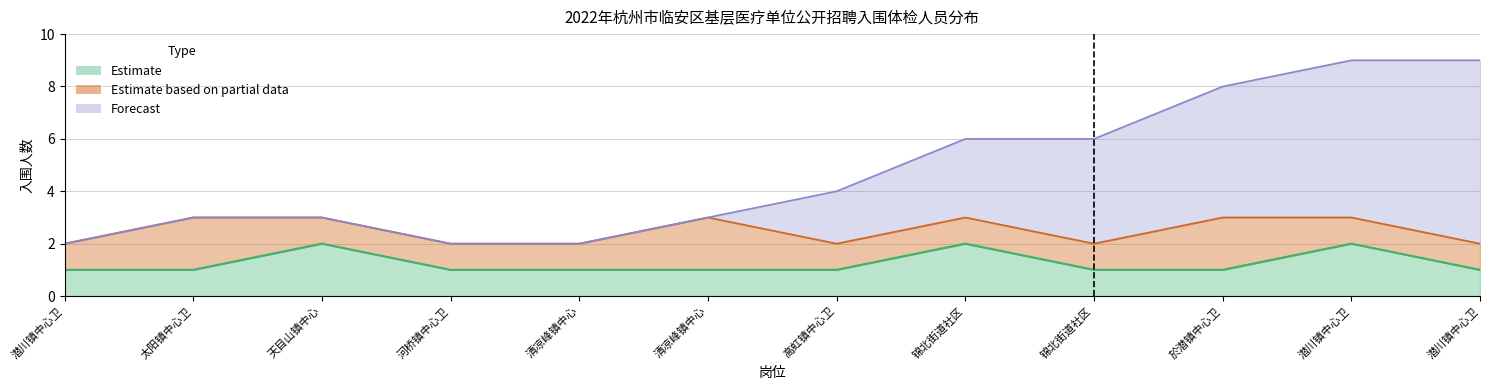

What is the sum of all Forecast values?

57